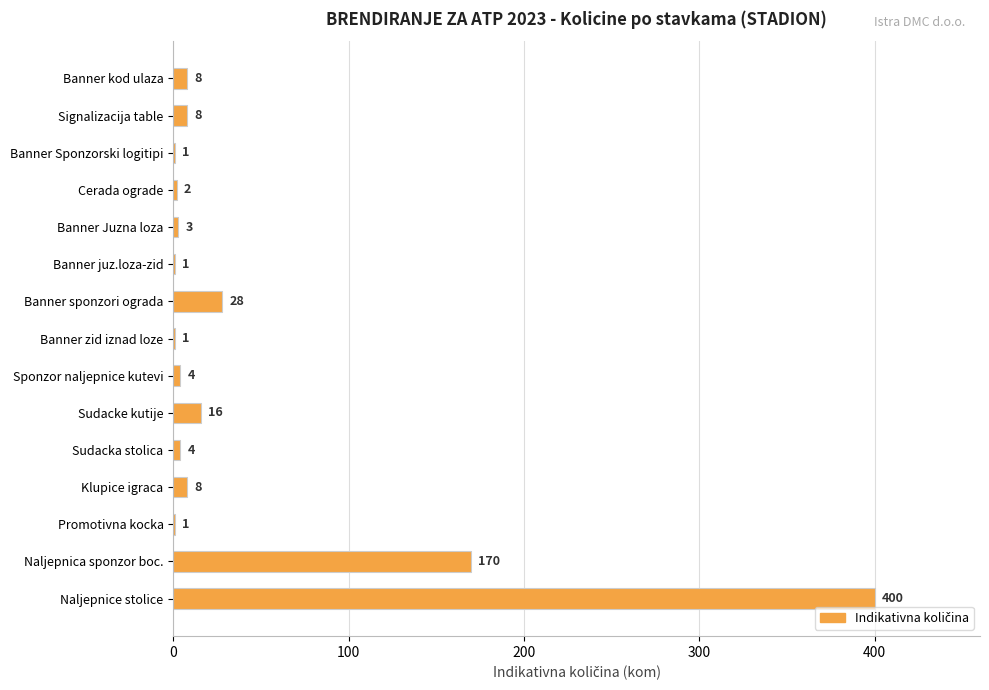

Are the bars horizontal?

Yes